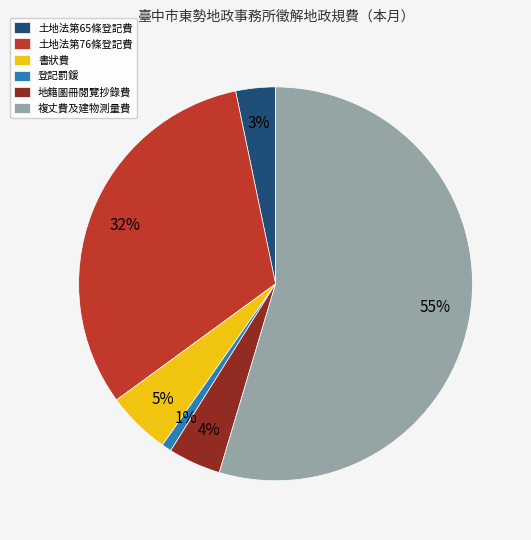

Count the number of slices in the pie.

6